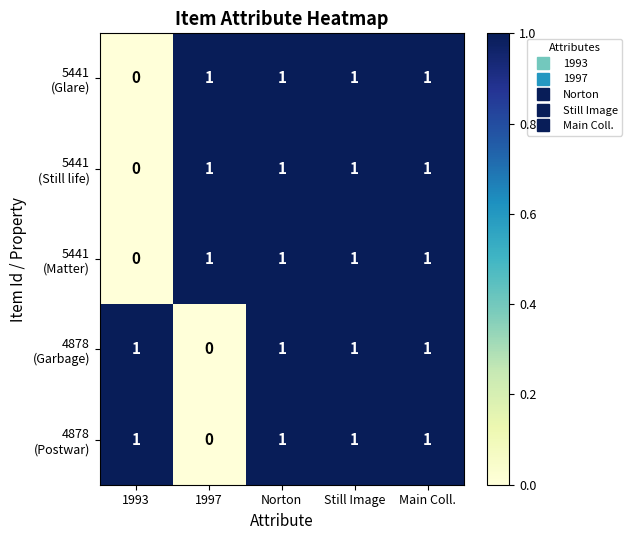

What is the maximum value shown in the chart?

1